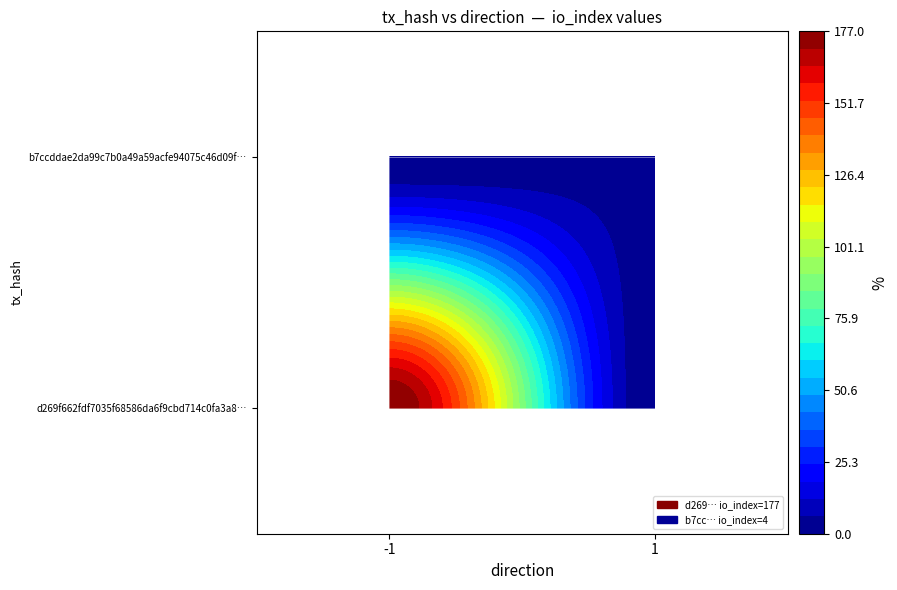

What is the difference between the maximum and minimum values in the d269f662fdf7035f68586da6f9cbd714c0fa3a8 series?

178